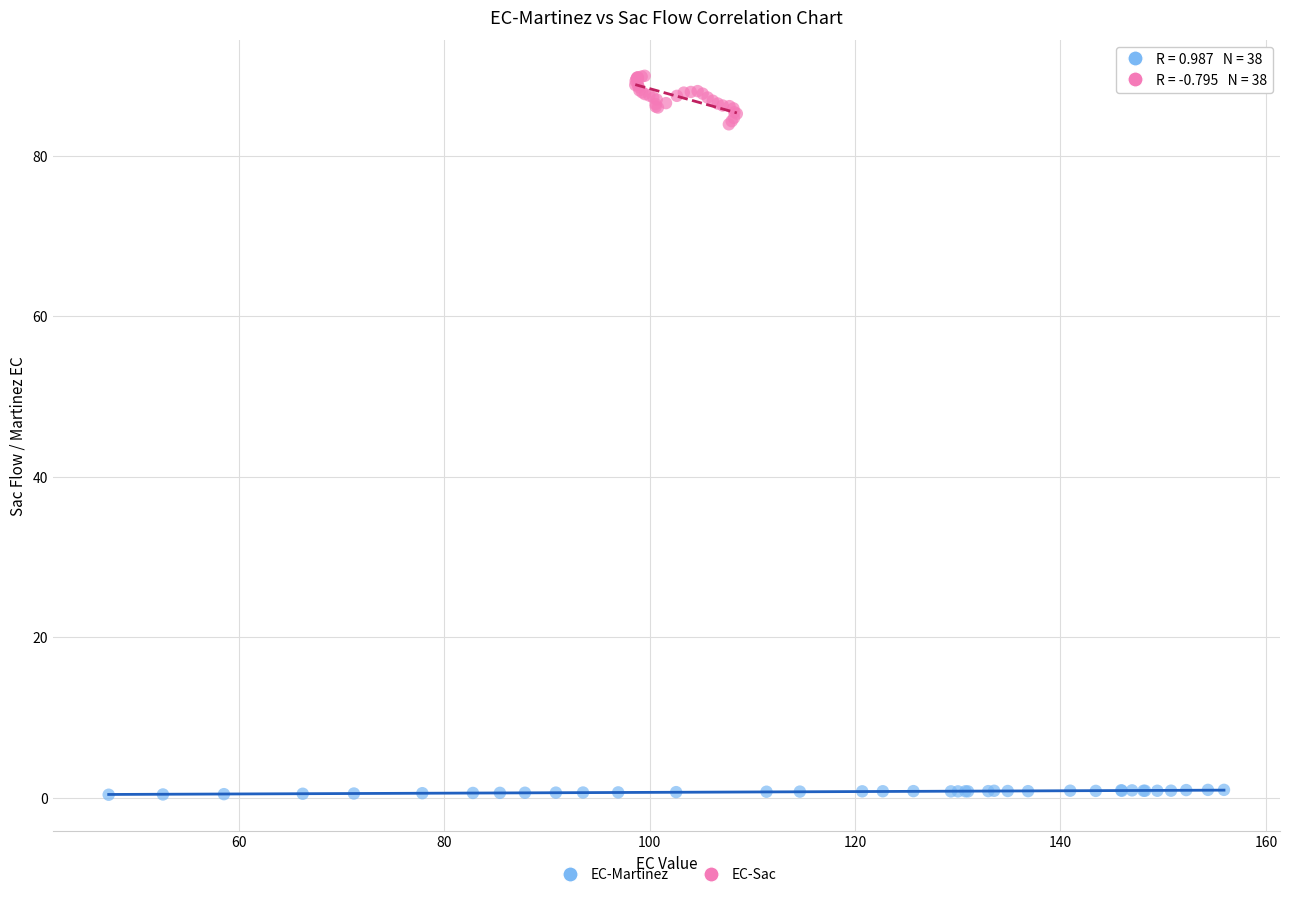

Which series has the widest spread of Y values?

EC-Sac